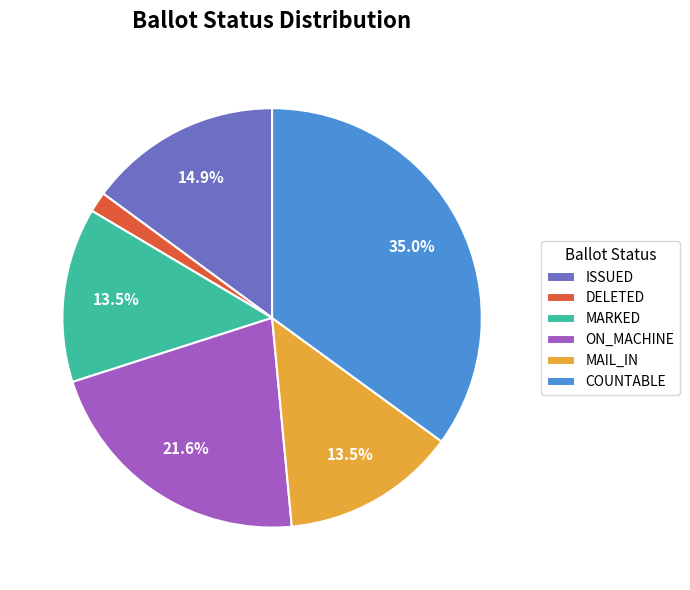

Approximately how many times larger is the value at ISSUED compared to MARKED?

1.1